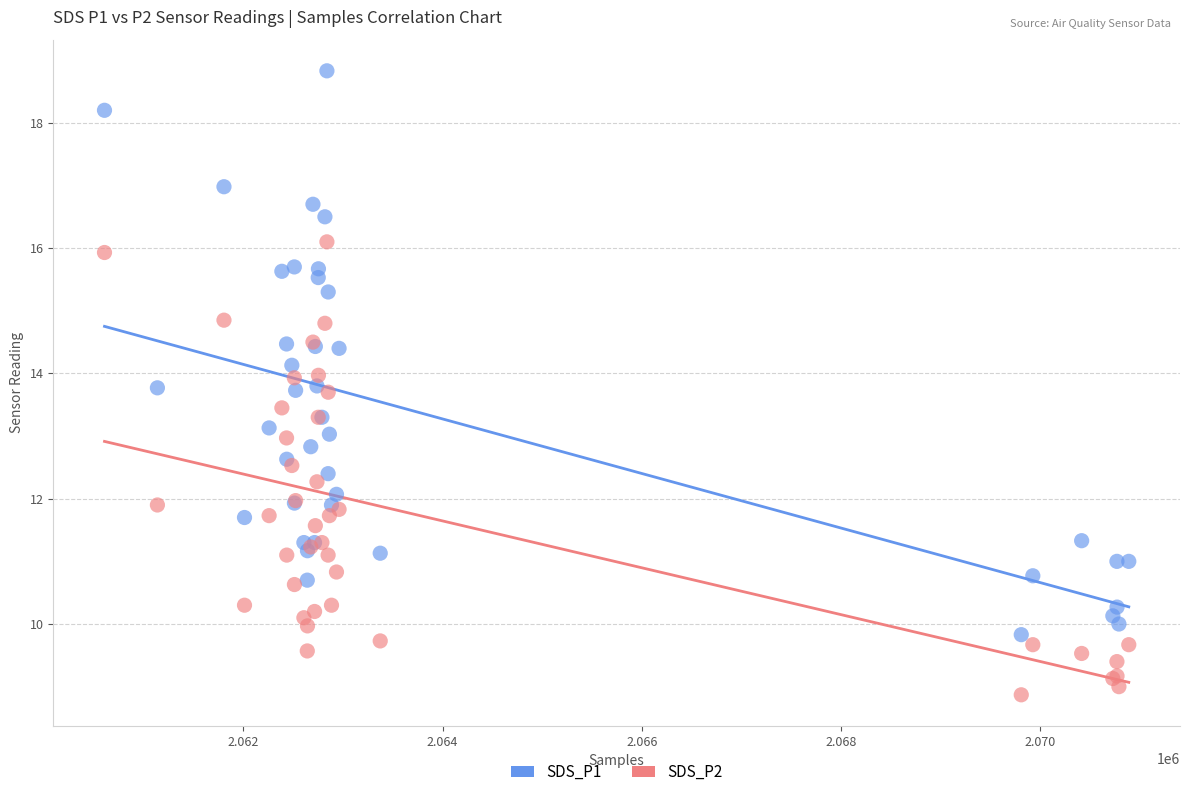

Which series has the widest spread of Y values?

SDS_P1